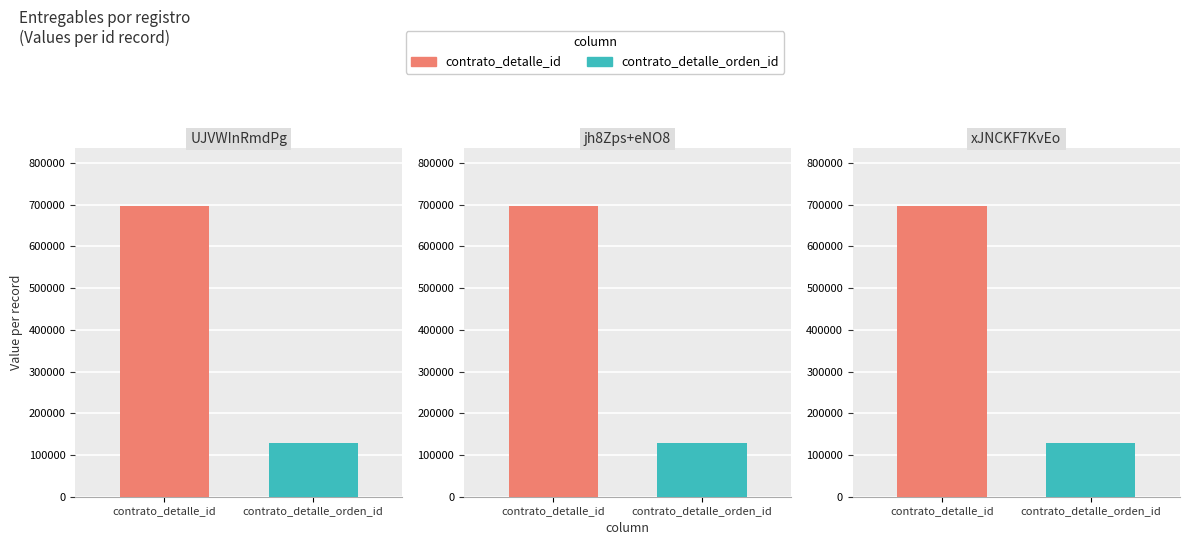

At which label does entregado reach its peak?

UJVWInRmdPg%3D